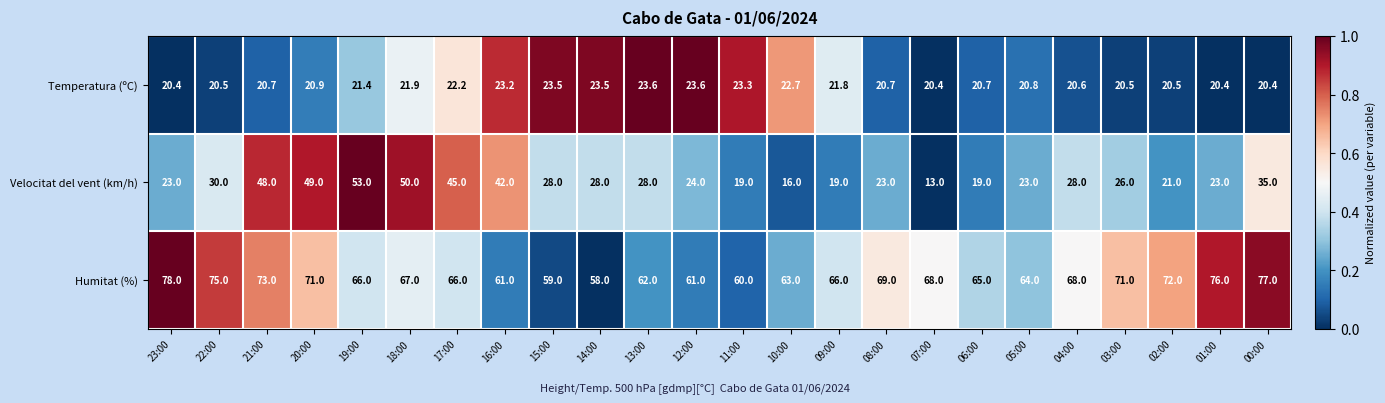

What is the smallest value displayed?

13.0